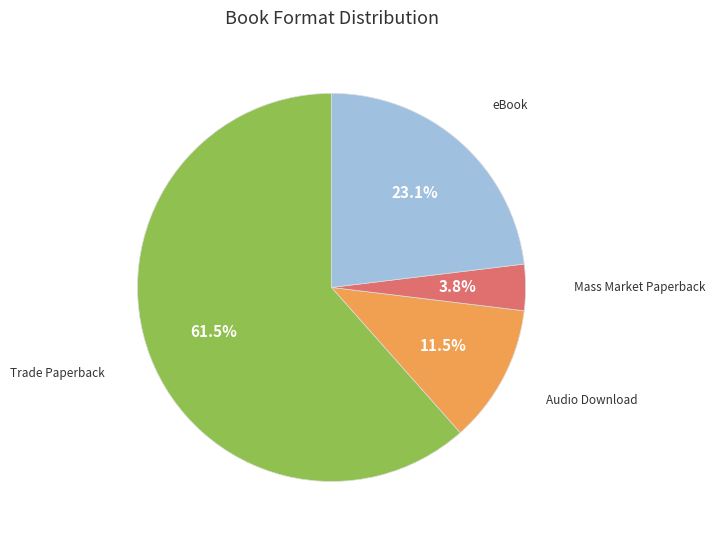

Is there any slice that represents more than half of the pie?

Yes